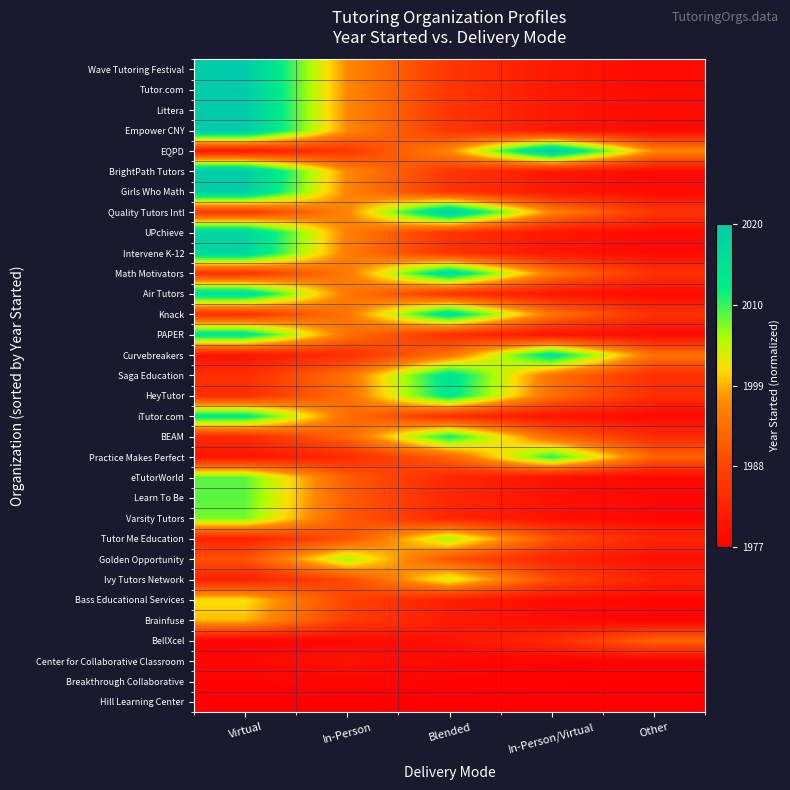

What is the maximum value shown in the chart?

1.0